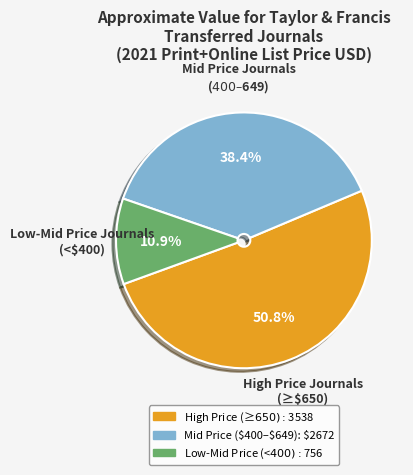

Does any single category account for the majority?

Yes